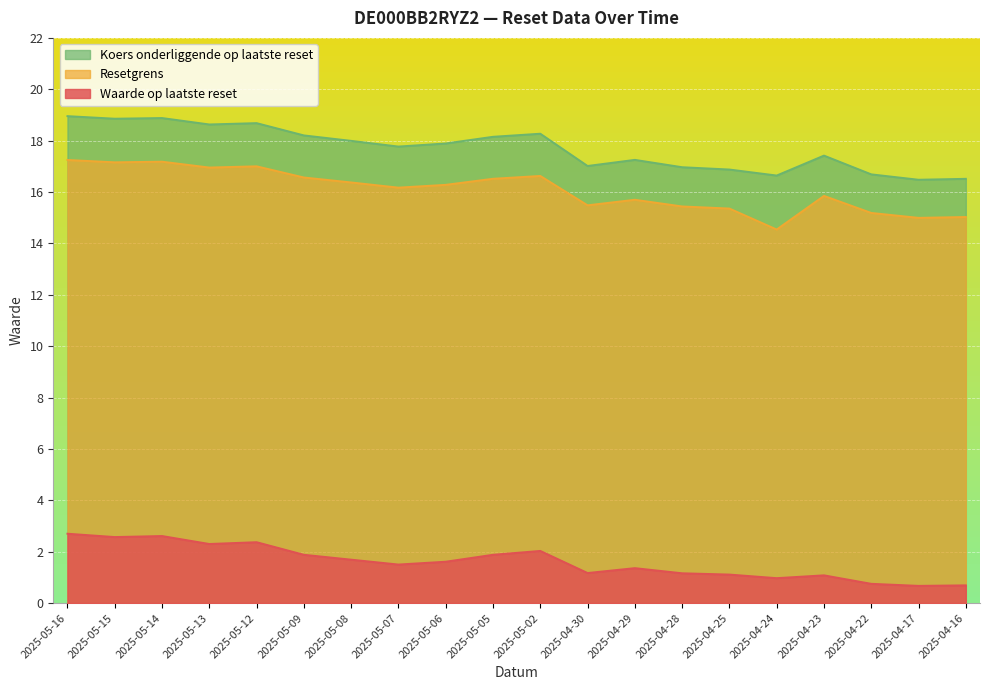

True or false: Waarde op laatste reset and Koers onderliggende op laatste reset intersect in this chart.

False